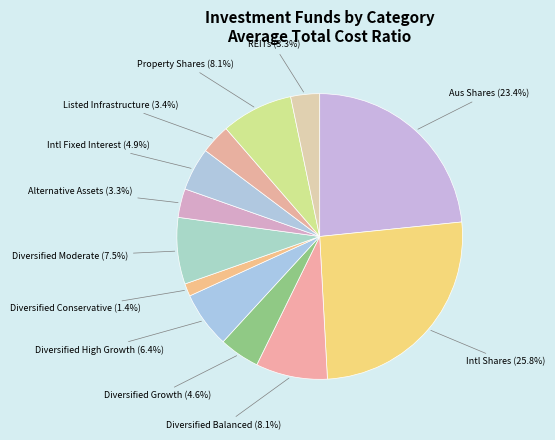

How many slices are in this pie chart?

12